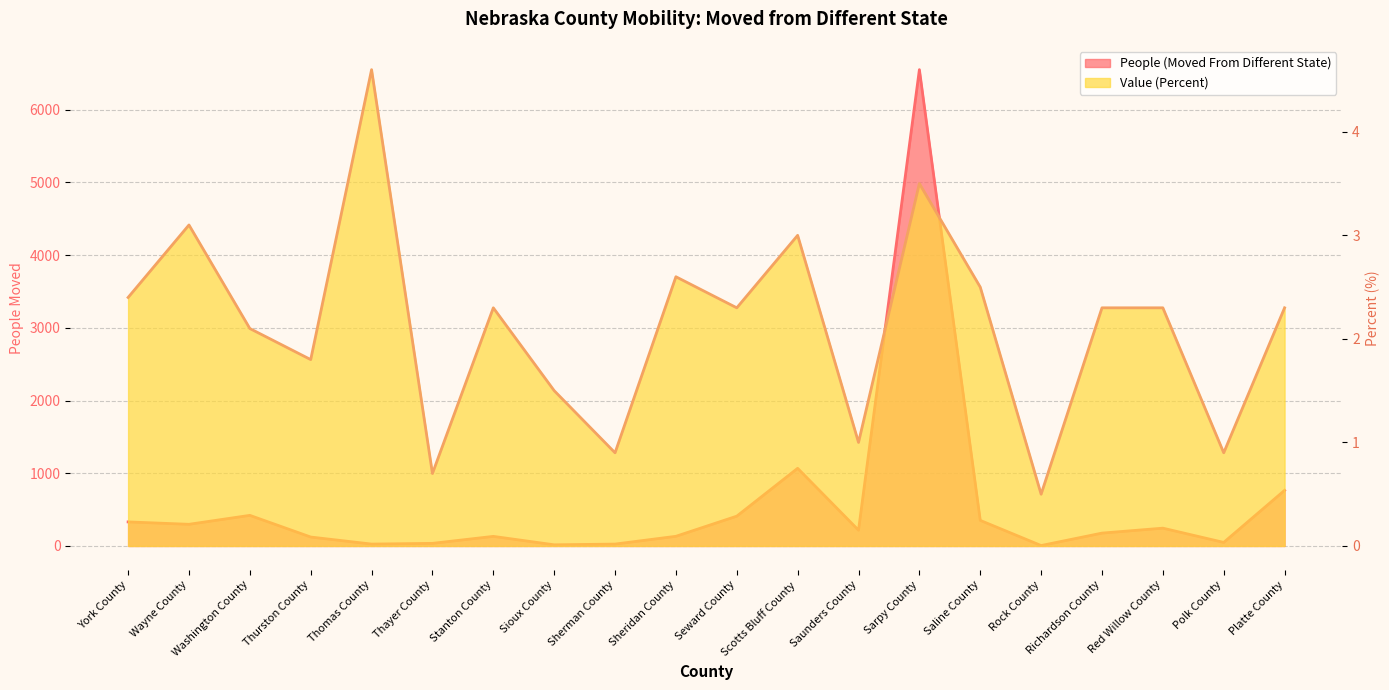

Reading left to right, transcribe all the data shown in this chart.

People (Moved From Different State): 331.0	298.0	421.0	123.0	26.0	36.0	132.0	16.0	26.0	133.0	410.0	1068.0	217.0	6550.0	352.0	6.0	177.0	245.0	49.0	765.0
Value (Percent): 2.4	3.1	2.1	1.8	4.6	0.7	2.3	1.5	0.9	2.6	2.3	3.0	1.0	3.5	2.5	0.5	2.3	2.3	0.9	2.3